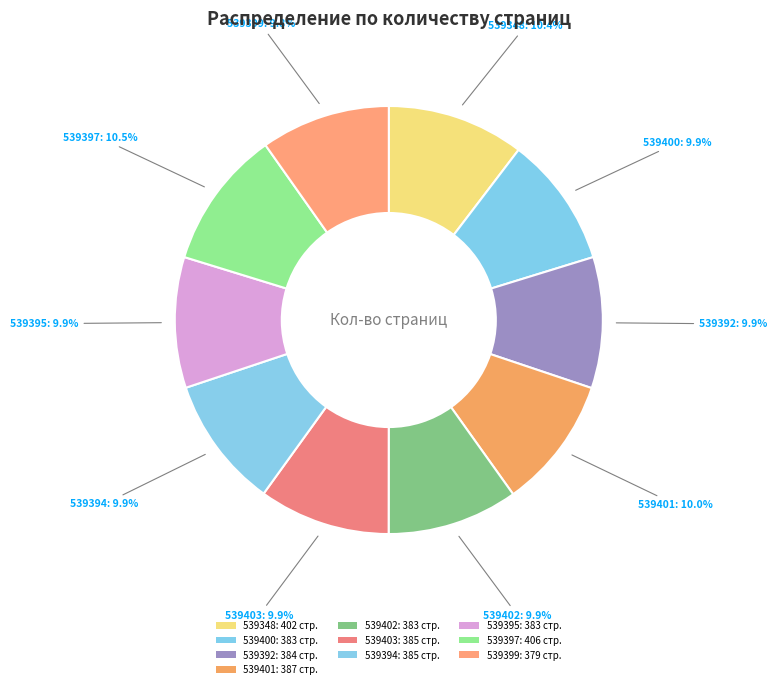

Is 539394 the majority of the pie?

No